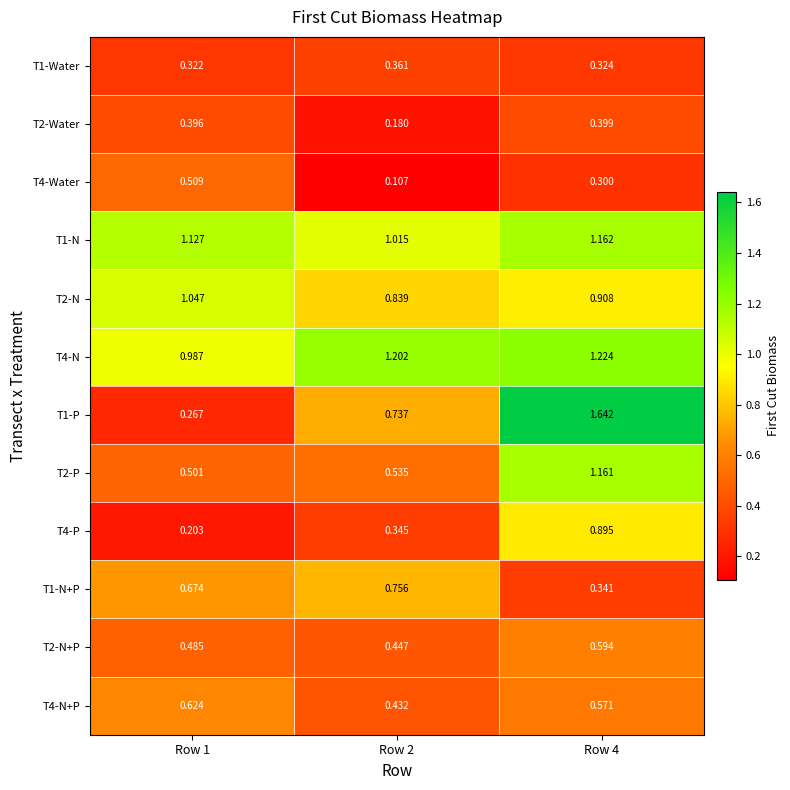

Which series has the widest spread of values?

T1-P